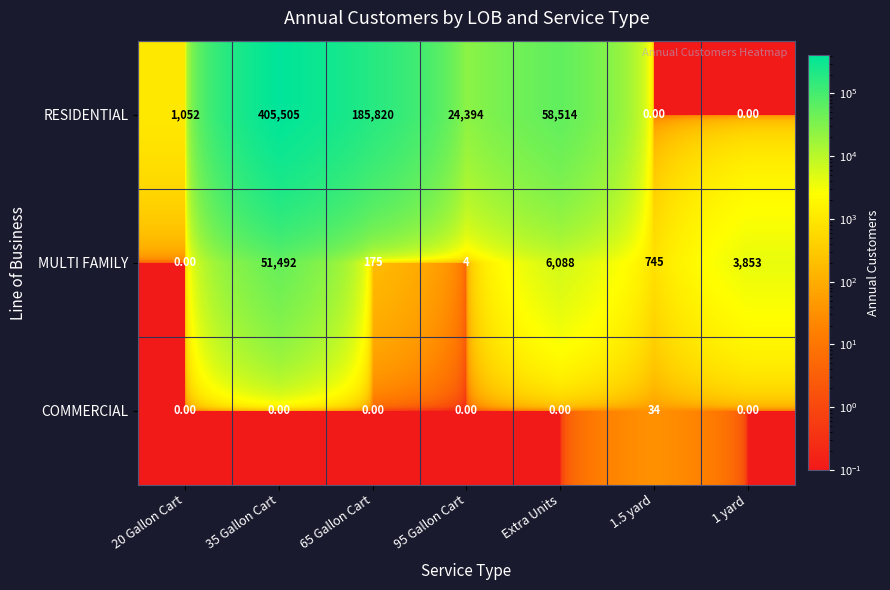

Which series has the largest range (max minus min)?

RESIDENTIAL